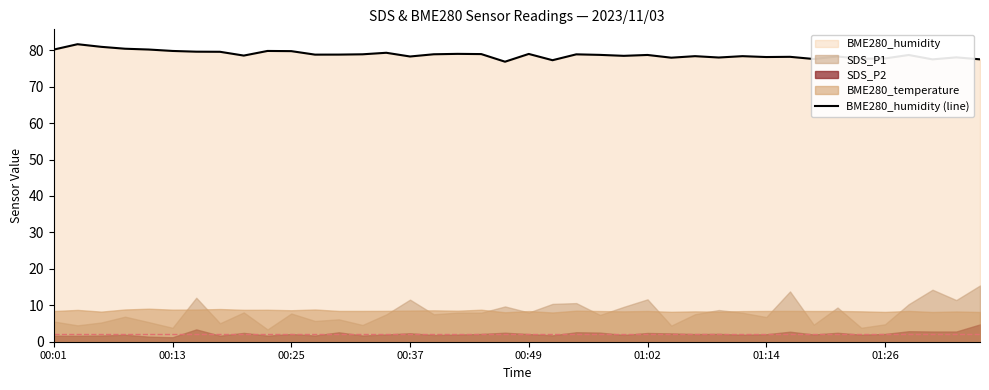

How many interior local peaks (higher than both neighbors) does the data have?

13